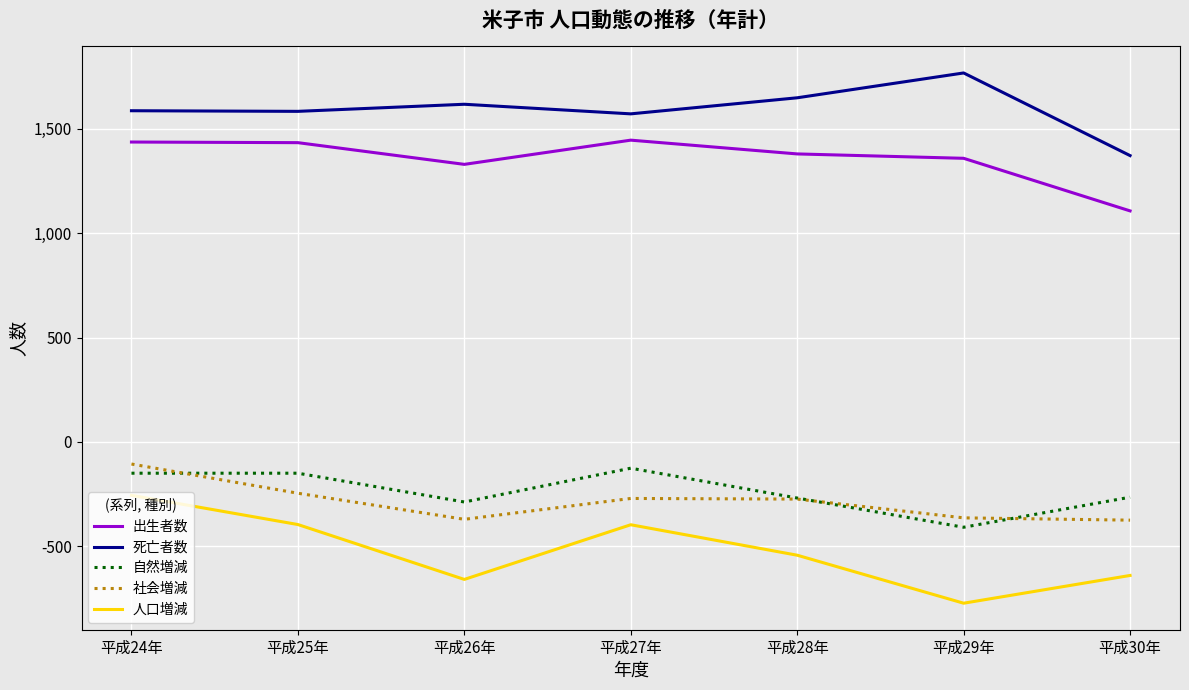

At how many categories does at least one series exceed 84?

7